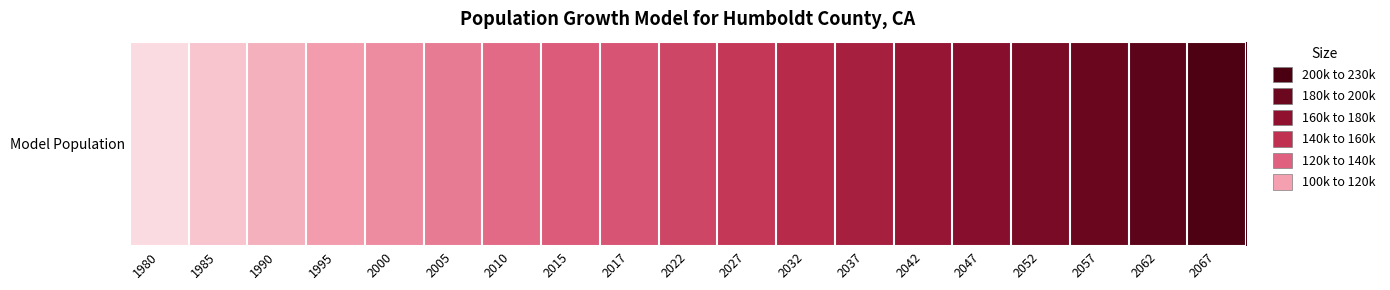

Where does the data first go above 154940?

2022